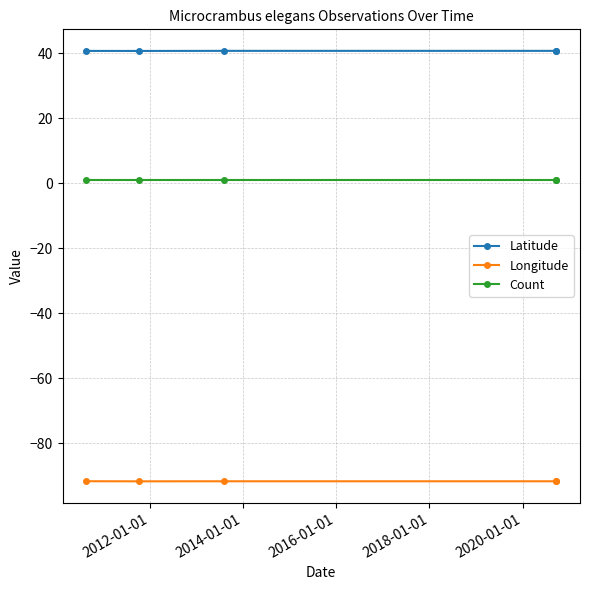

What is the minimum value for Longitude?

-91.8